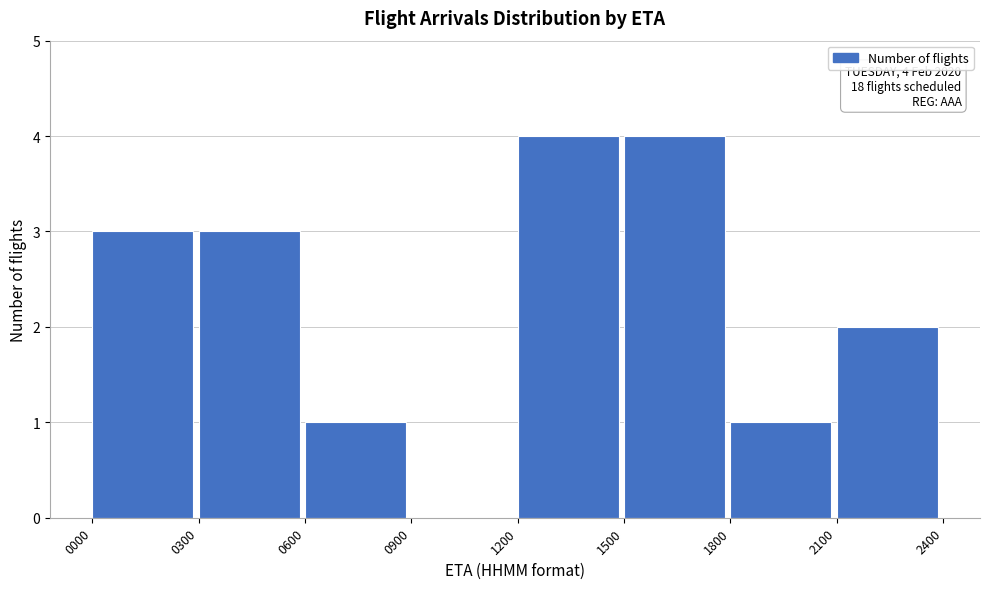

Reading left to right, extract all data points from this chart.

0000=3	0300=3	0600=1	0900=0	1200=4	1500=4	1800=1	2100=2